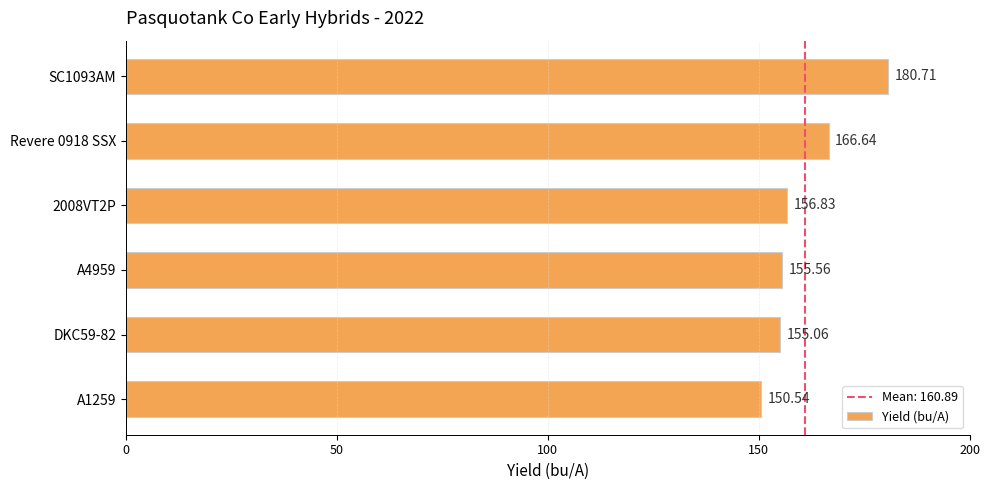

What is the smallest value displayed?

150.5